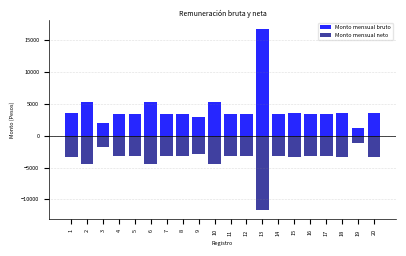

Reading left to right, transcribe all the data shown in this chart.

Monto mensual bruto: 1=3554.4	2=5215.5	3=1924.8	4=3339.8	5=3339.8	6=5258.7	7=3339.8	8=3339.8	9=2987.5	10=5215.5	11=3339.8	12=3339.8	13=16689.6	14=3339.8	15=3554.4	16=3339.8	17=3339.8	18=3554.4	19=1242.7	20=3554.4
Monto mensual neto: 1=-3360.0	2=-4409.6	3=-1776.0	4=-3191.0	5=-3191.0	6=-4443.6	7=-3191.0	8=-3191.0	9=-2838.7	10=-4409.6	11=-3191.0	12=-3191.0	13=-11739.2	14=-3191.0	15=-3360.0	16=-3191.0	17=-3191.0	18=-3360.0	19=-1093.9	20=-3360.0